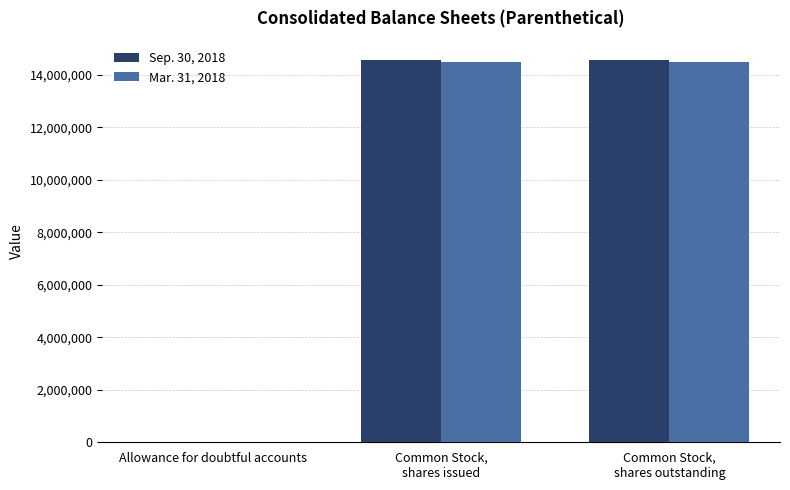

Count the Mar. 31, 2018 values in the range 29 to 14487650.

3